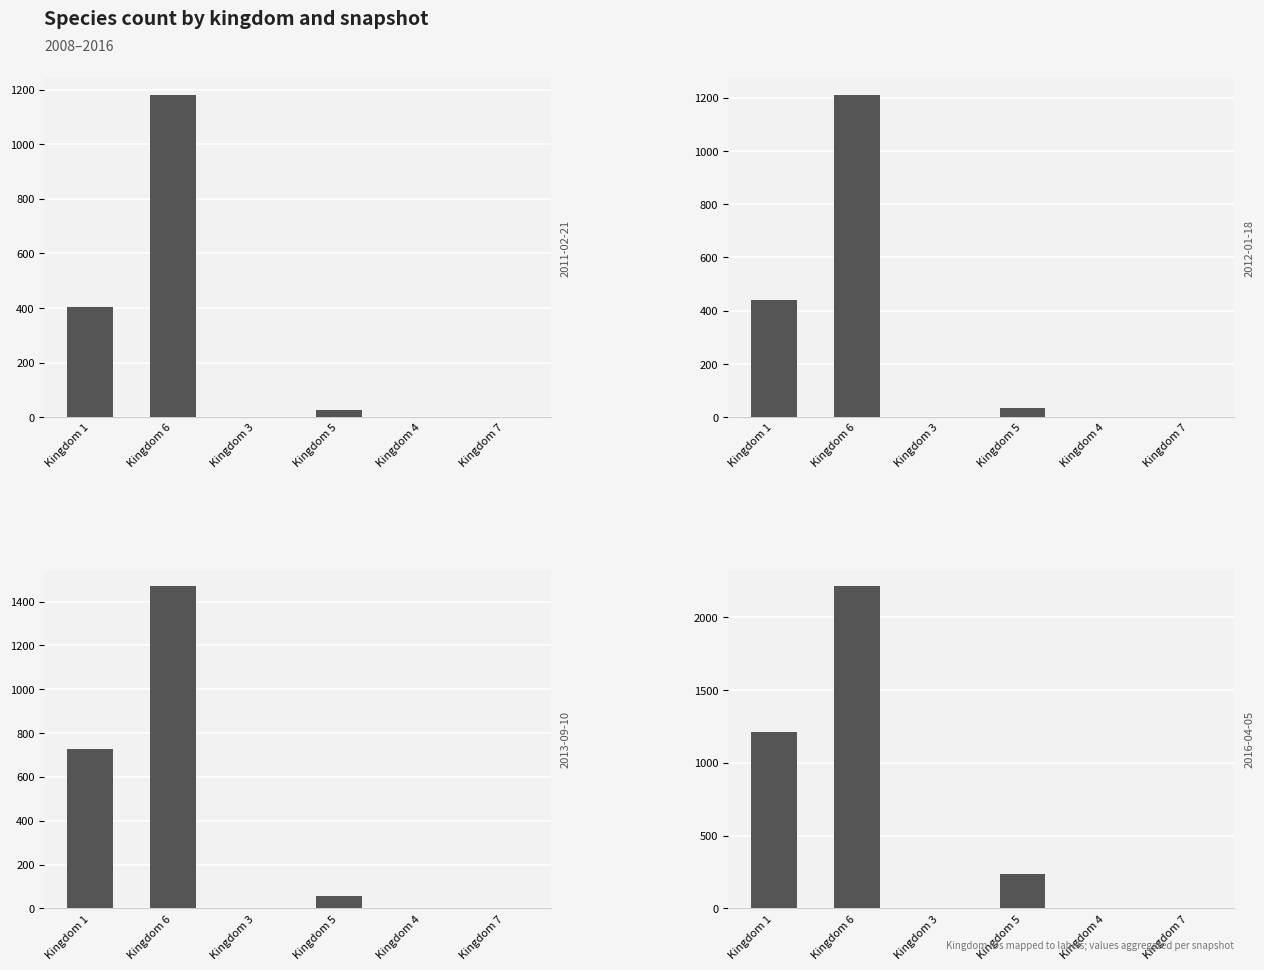

What is the sum of the speciesCount (2012-01-18) values at Kingdom 6 and Kingdom 1?

1651